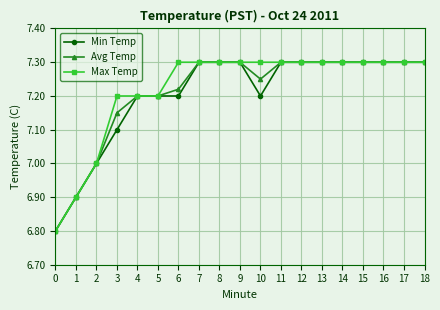

What is the maximum value shown in the chart?

7.3